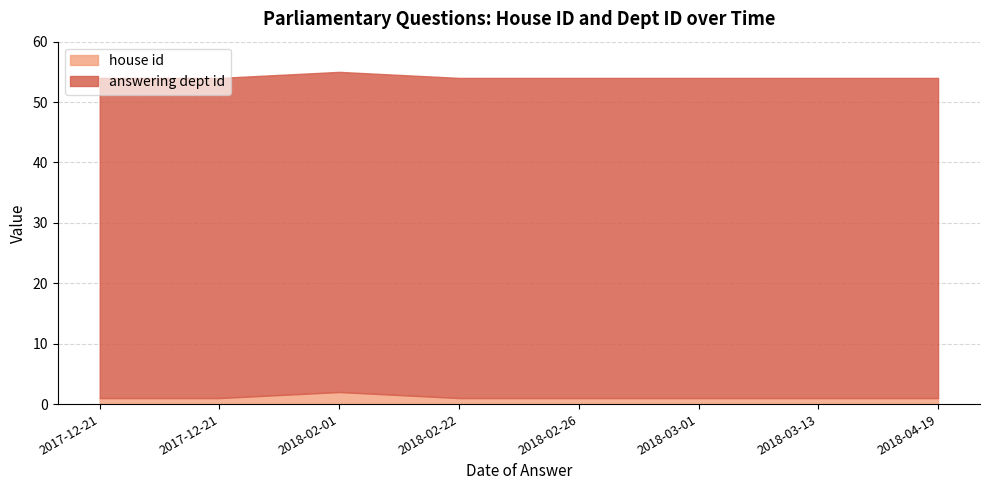

True or false: house id and answering dept id intersect in this chart.

False